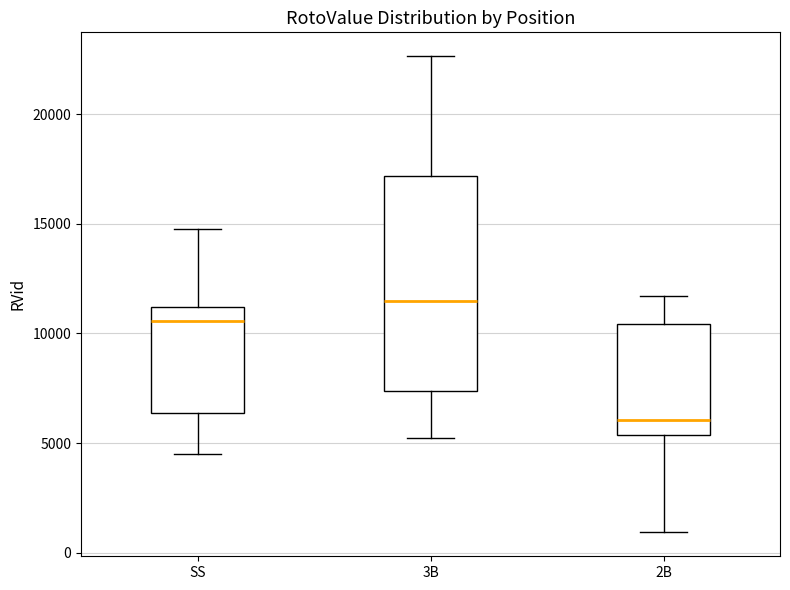

Reading left to right, transcribe this box plot: for each box, give where its median line is, the range the box spans, and where its two whiskers end, as read against the y-axis. The values are not printed on the chart, so give them approximately, as read against the axis.

SS: median 10500, box 6500 to 11000, whiskers 4500 to 15000
3B: median 11500, box 7500 to 17000, whiskers 5000 to 22500
2B: median 6000, box 5500 to 10500, whiskers 1000 to 11500